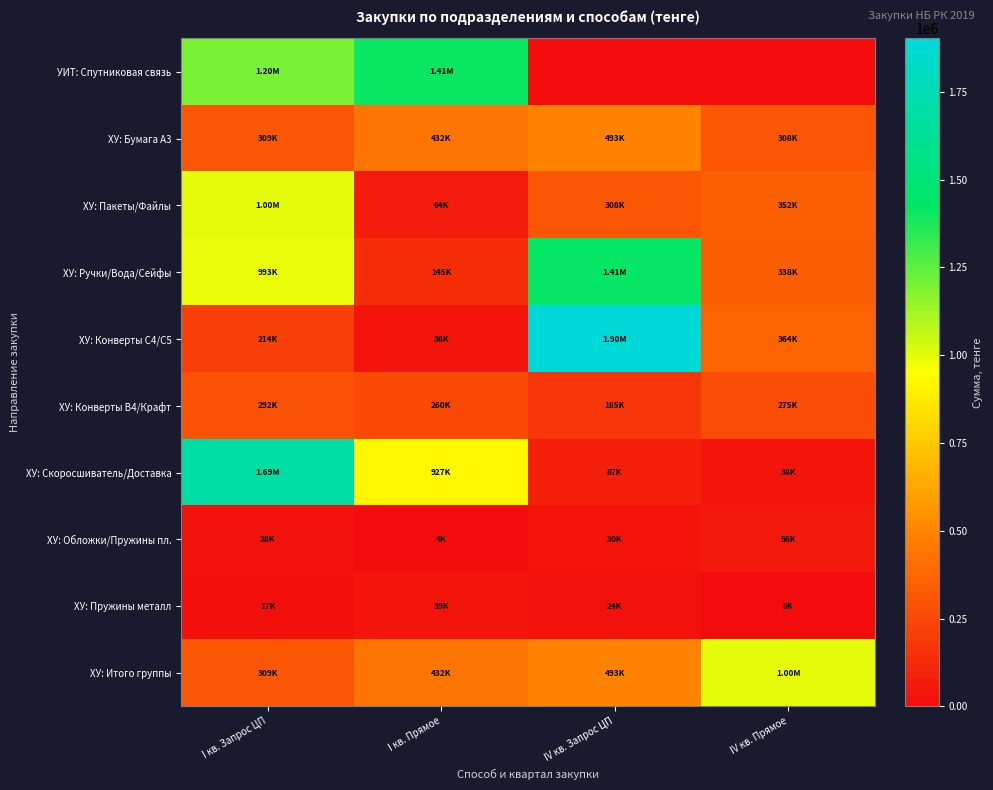

Reading left to right, extract all data points from this chart.

УИТ: Спутниковая связь: I кв. Запрос ЦП=1200000.0	I кв. Прямое=1410000.0	IV кв. Запрос ЦП=0.0	IV кв. Прямое=0.0
ХУ: Бумага А3: I кв. Запрос ЦП=308700.0	I кв. Прямое=432450.0	IV кв. Запрос ЦП=492900.0	IV кв. Прямое=308000.0
ХУ: Пакеты/Файлы: I кв. Запрос ЦП=1000000.0	I кв. Прямое=64000.0	IV кв. Запрос ЦП=308000.0	IV кв. Прямое=352000.0
ХУ: Ручки/Вода/Сейфы: I кв. Запрос ЦП=993033.8	I кв. Прямое=145093.0	IV кв. Запрос ЦП=1412250.0	IV кв. Прямое=337500.0
ХУ: Конверты С4/С5: I кв. Запрос ЦП=214300.0	I кв. Прямое=37500.0	IV кв. Запрос ЦП=1901700.0	IV кв. Прямое=364260.0
ХУ: Конверты В4/Крафт: I кв. Запрос ЦП=292500.0	I кв. Прямое=259815.0	IV кв. Запрос ЦП=185352.0	IV кв. Прямое=274560.0
ХУ: Скоросшиватель/Доставка: I кв. Запрос ЦП=1687500.0	I кв. Прямое=926718.8	IV кв. Запрос ЦП=87190.0	IV кв. Прямое=38440.0
ХУ: Обложки/Пружины пл.: I кв. Запрос ЦП=28125.0	I кв. Прямое=3938.0	IV кв. Запрос ЦП=30188.0	IV кв. Прямое=56250.0
ХУ: Пружины металл: I кв. Запрос ЦП=17250.0	I кв. Прямое=38812.0	IV кв. Запрос ЦП=23626.0	IV кв. Прямое=4876.0
ХУ: Итого группы: I кв. Запрос ЦП=308700.0	I кв. Прямое=432450.0	IV кв. Запрос ЦП=492900.0	IV кв. Прямое=1000000.0